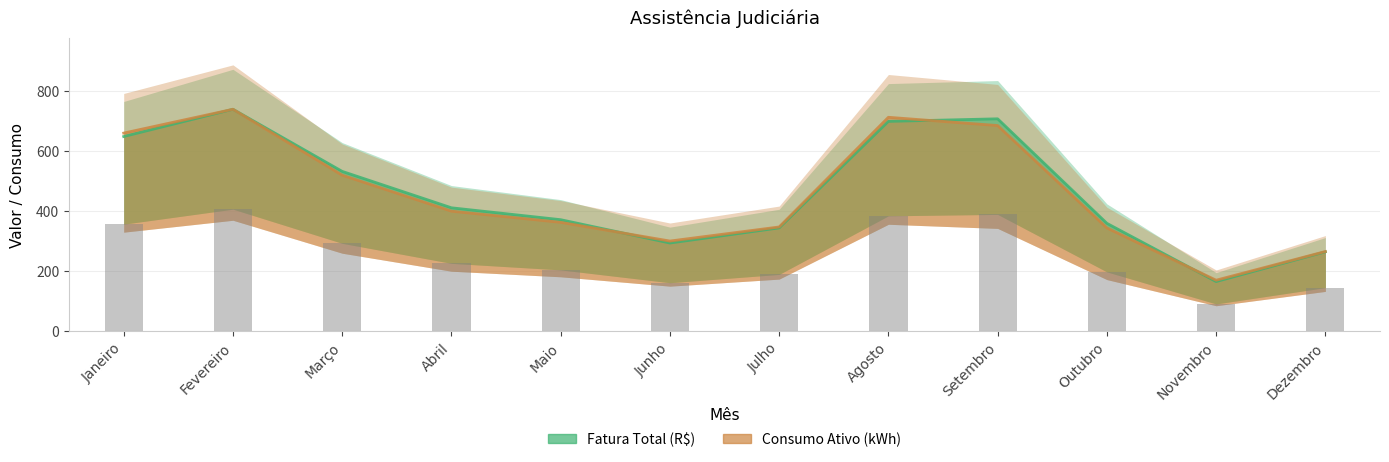

What is the spread (max minus min) of values at Março?

12.6